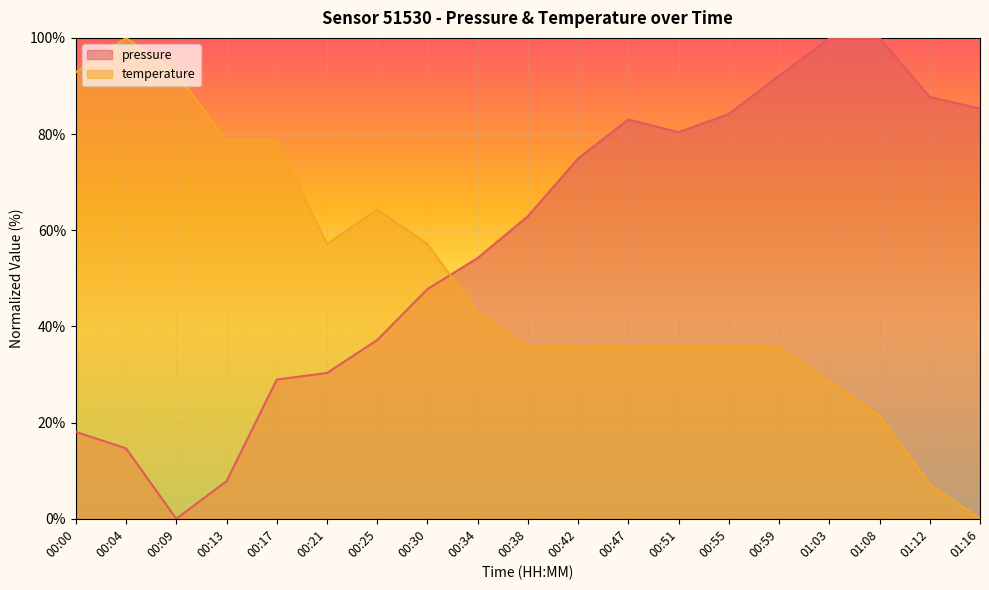

Which series has the largest total across all categories?

pressure